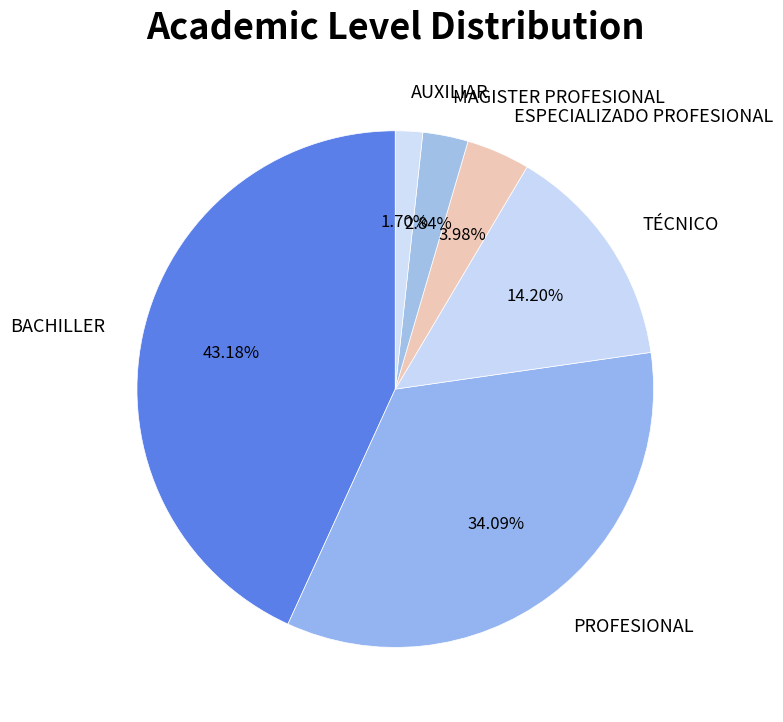

To the nearest percent, what is the average slice percentage?

17%